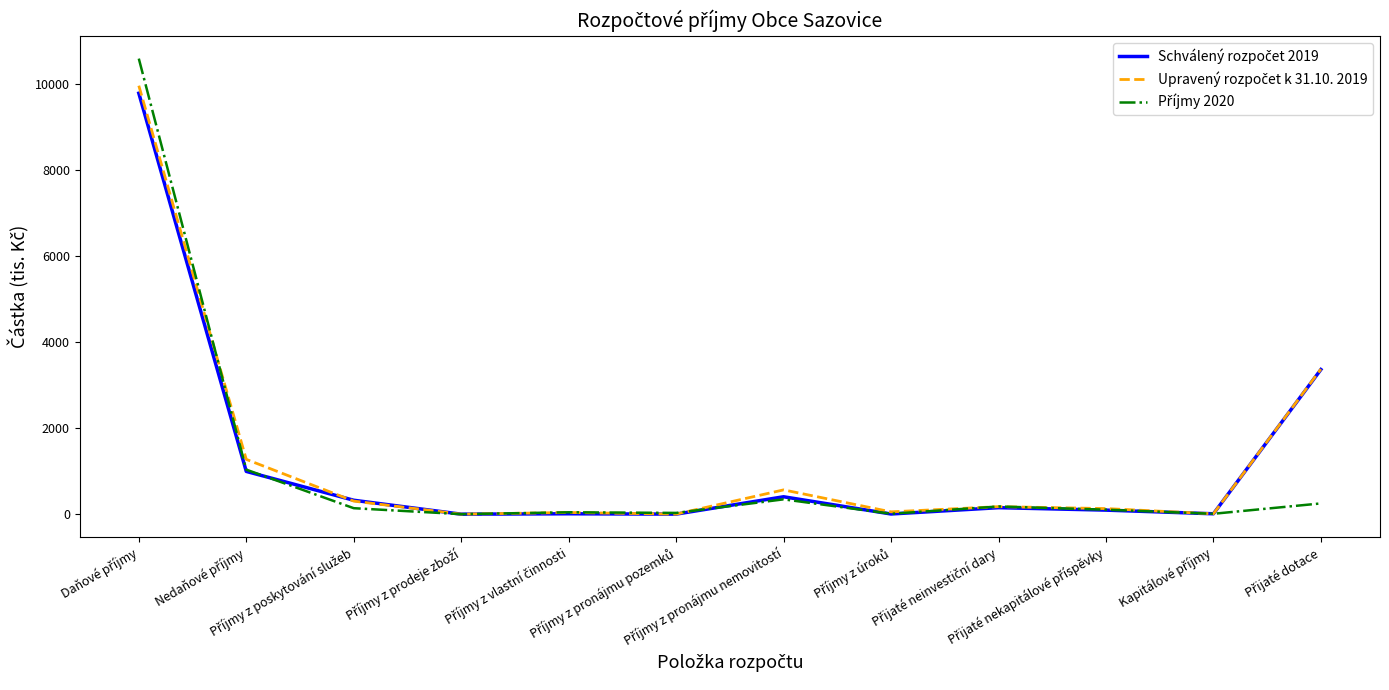

Does the chart display data point markers on the line(s)?

No